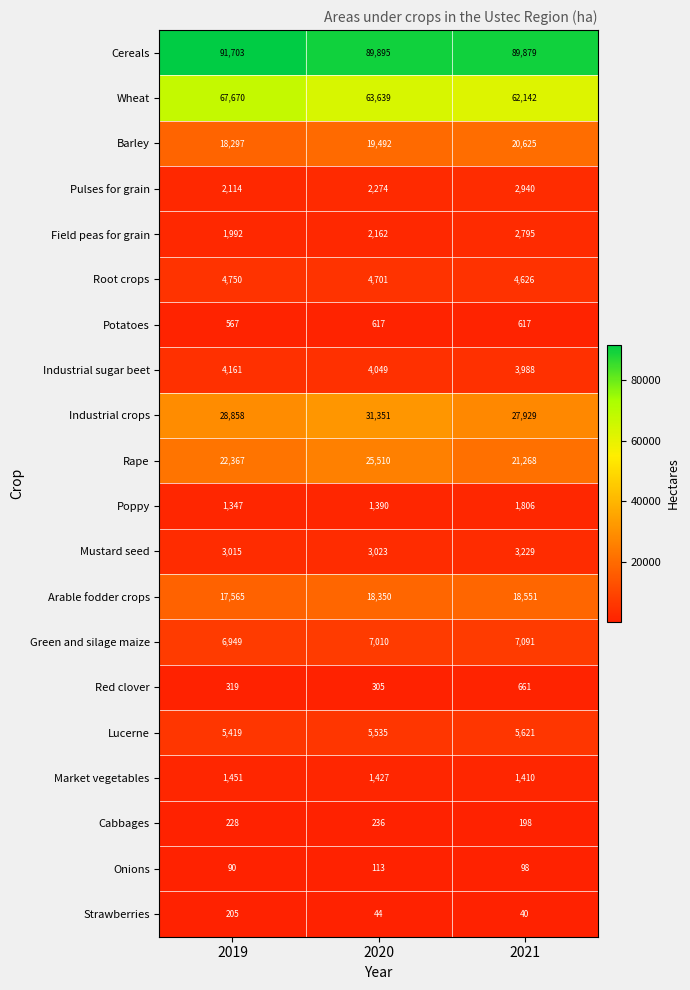

Which label corresponds to the smallest value in the chart?

2021